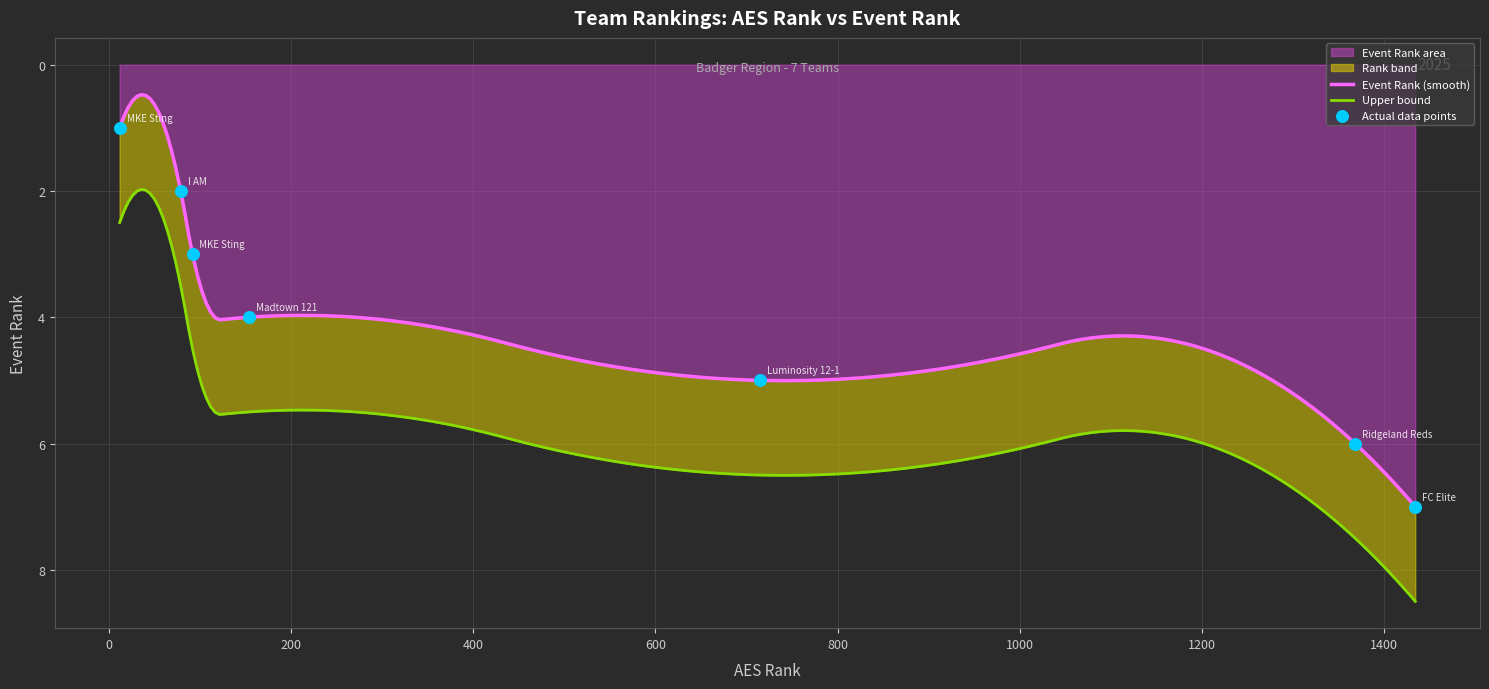

Which has a higher value, FC Elite 12 Navy or Ridgeland Reds 12-1?

FC Elite 12 Navy